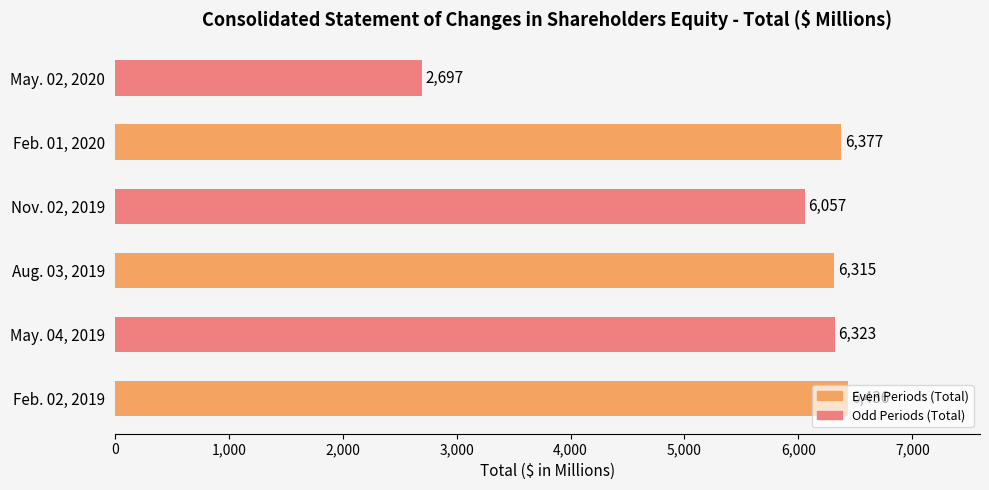

What is the difference between the maximum and minimum values?

3739